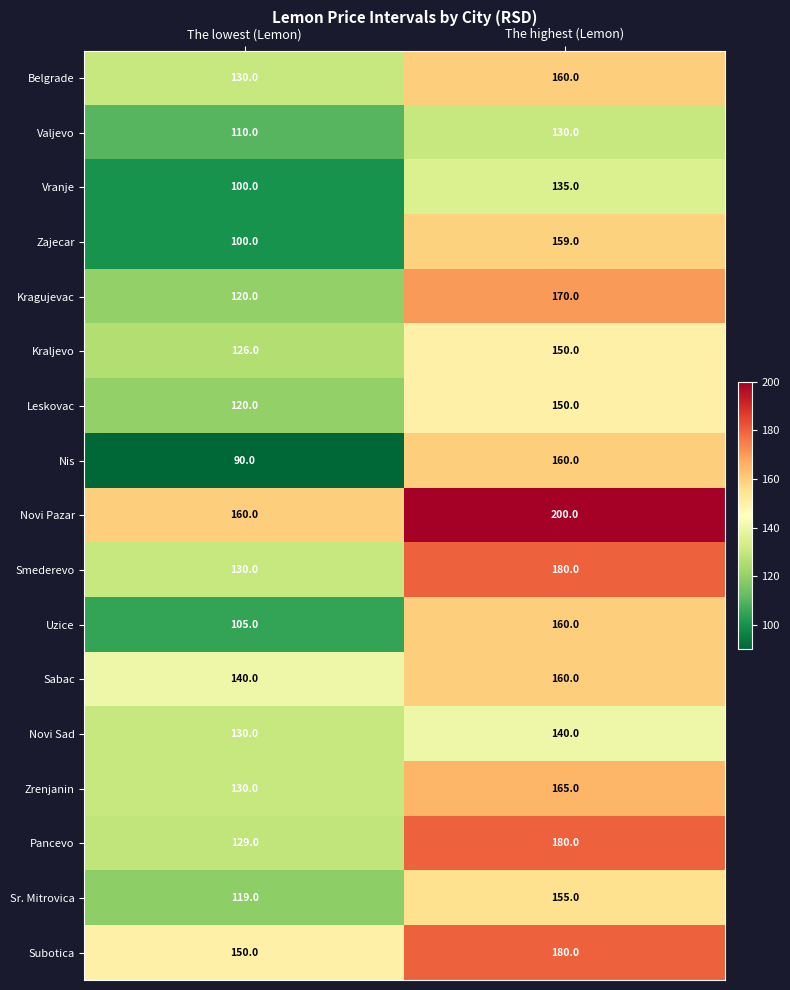

At which label is Smederevo closest to 155?

The lowest (Lemon)